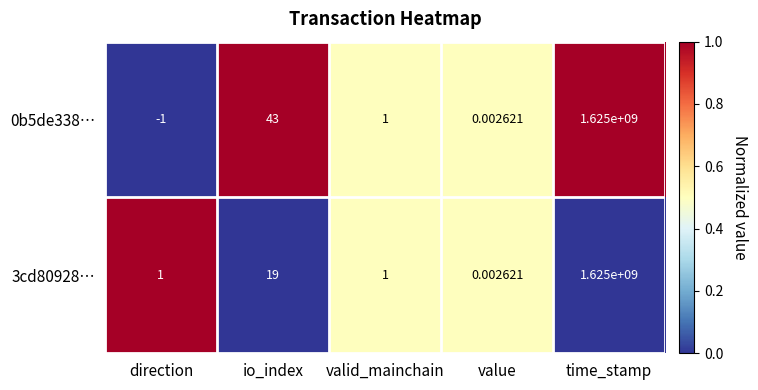

Which category has the highest value in the 0b5de338… series?

time_stamp